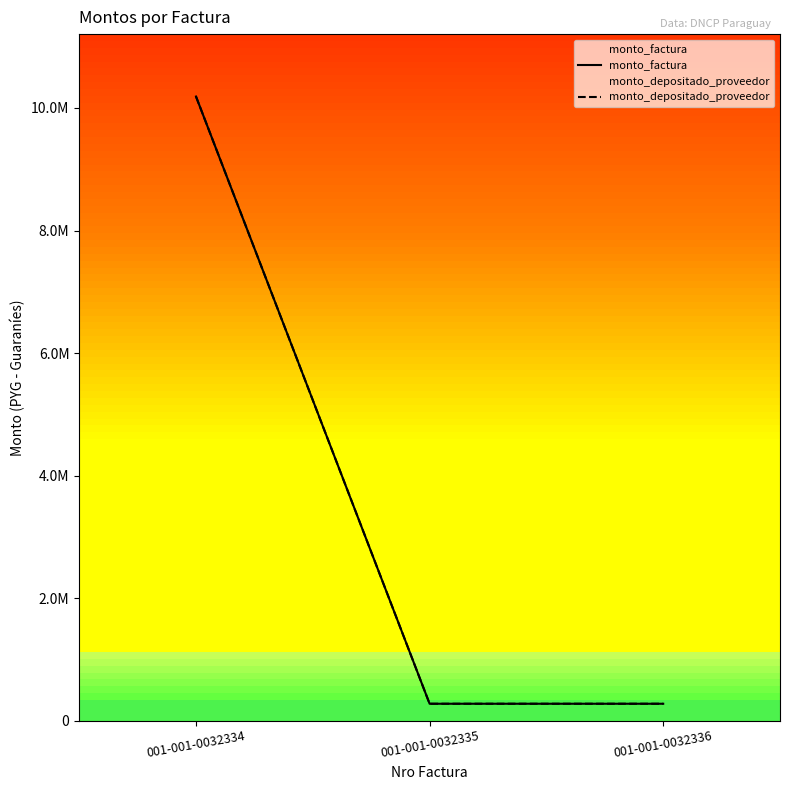

What is the value of the monto_depositado_proveedor point at the 3rd from the left?

275000